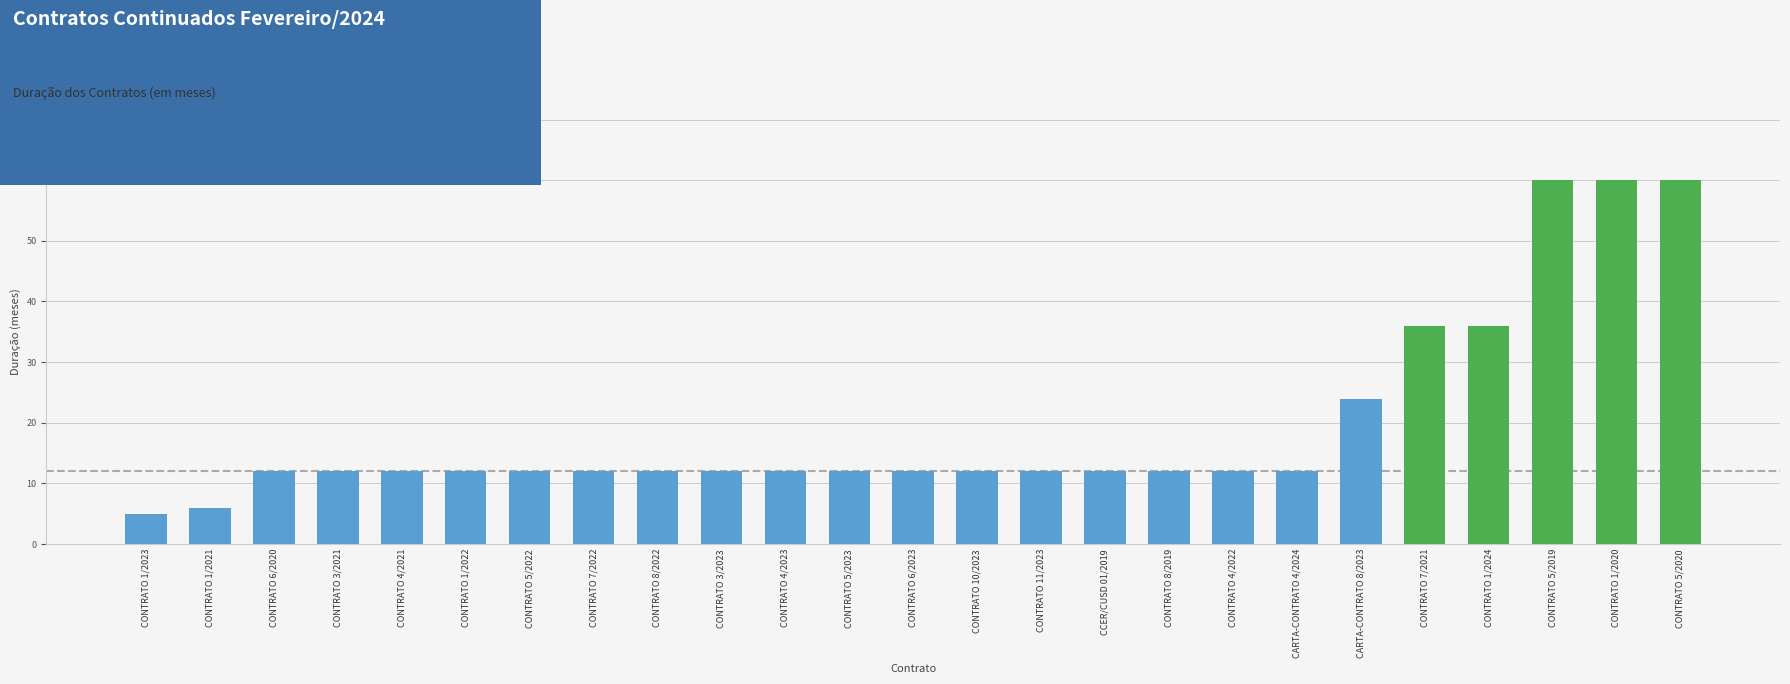

What is the ratio of the value at CONTRATO 4/2021 to the value at CCER/CUSD 01/2019?

1.0